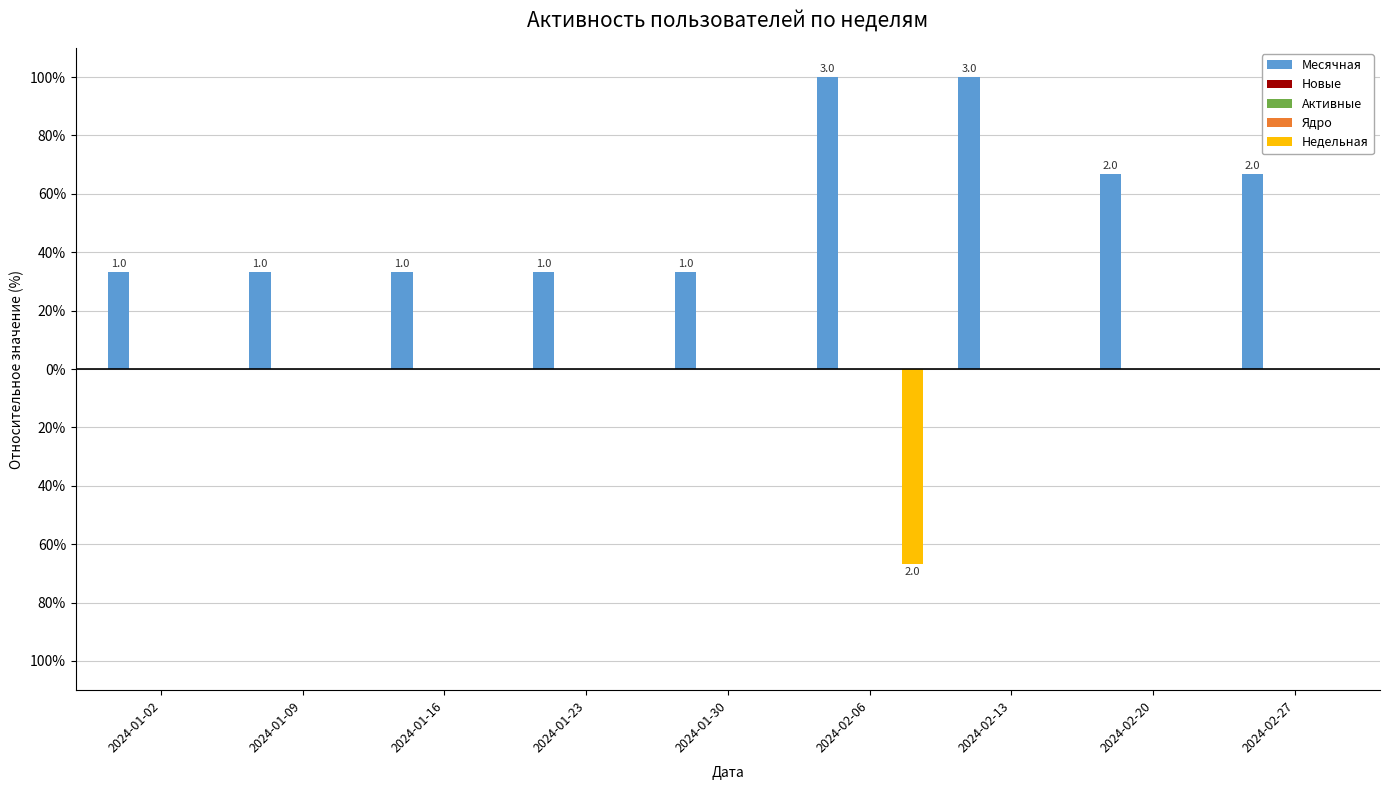

Rank the categories by Недельная value from highest to lowest.

2024-01-02, 2024-01-09, 2024-01-16, 2024-01-23, 2024-01-30, 2024-02-13, 2024-02-20, 2024-02-27, 2024-02-06